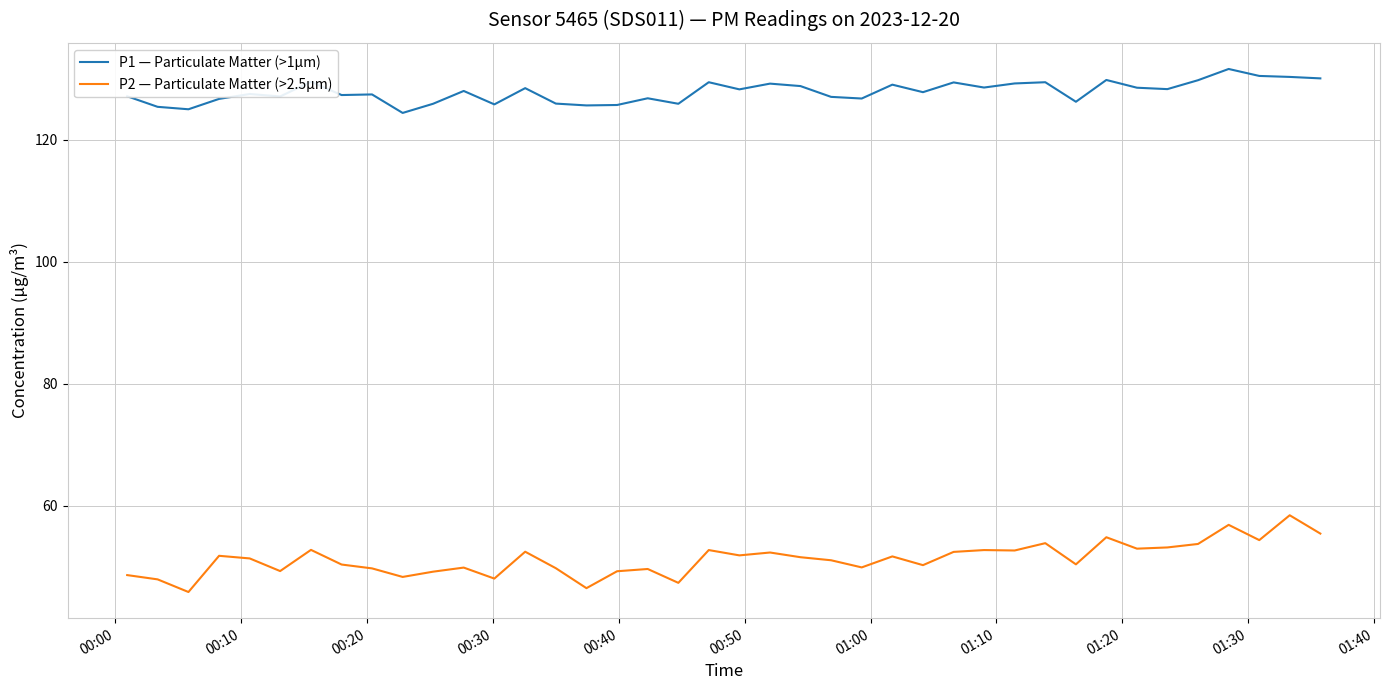

List the series in order of their peak value, highest first.

P1 — Particulate Matter (>1µm), P2 — Particulate Matter (>2.5µm)